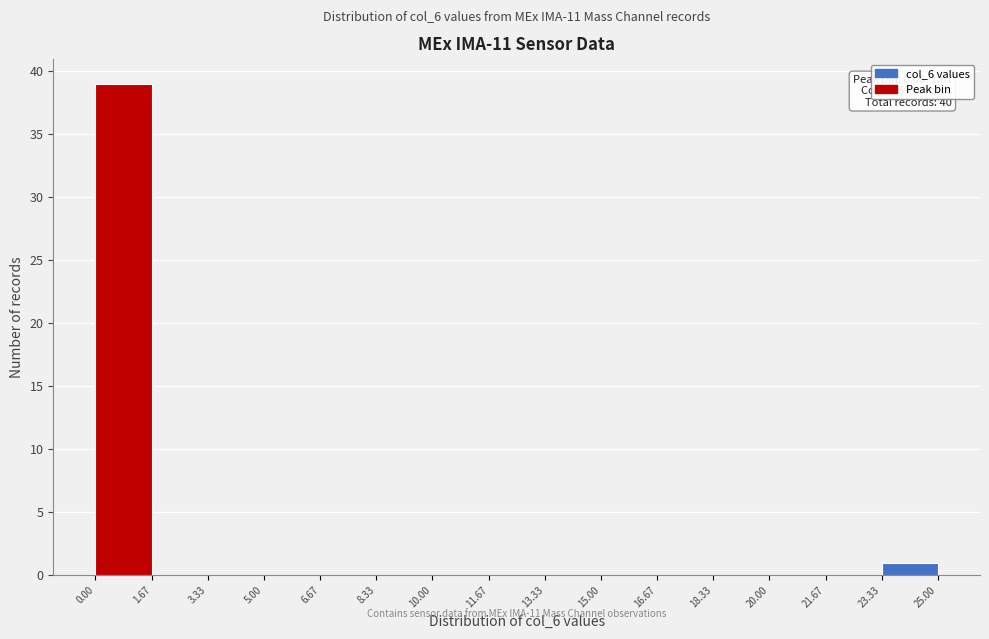

Which range on the x-axis has the tallest bar?

0.00 to 1.67